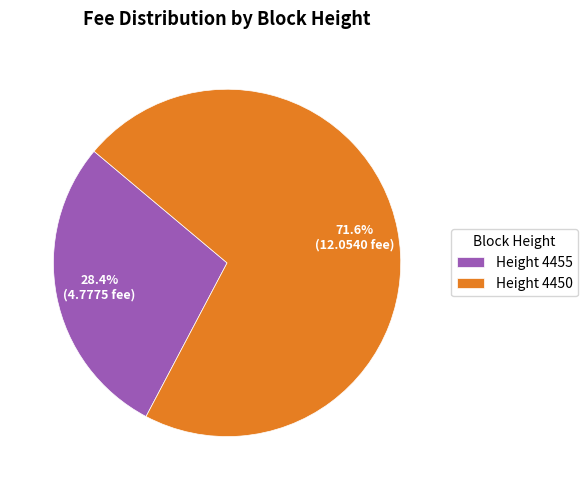

Is the sum of Height 4450 and Height 4455 greater than half?

Yes